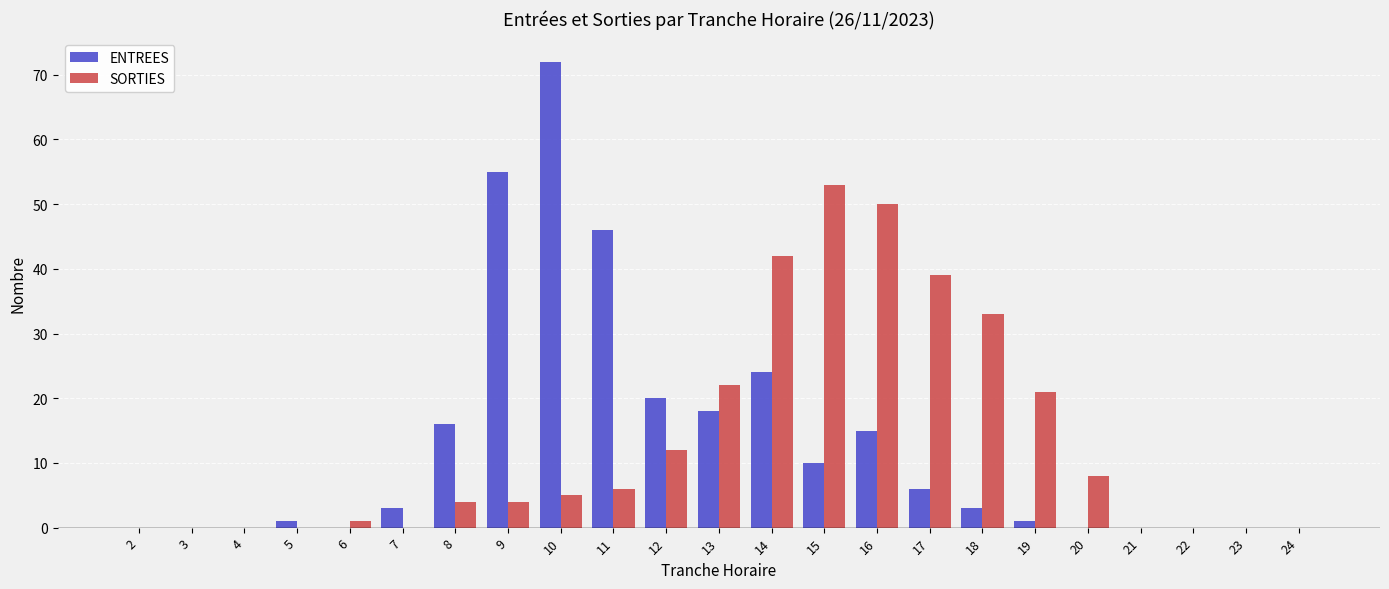

Reading left to right, what are all the values shown in this chart?

ENTREES: 2=0	3=0	4=0	5=1	6=0	7=3	8=16	9=55	10=72	11=46	12=20	13=18	14=24	15=10	16=15	17=6	18=3	19=1	20=0	21=0	22=0	23=0	24=0
SORTIES: 2=0	3=0	4=0	5=0	6=1	7=0	8=4	9=4	10=5	11=6	12=12	13=22	14=42	15=53	16=50	17=39	18=33	19=21	20=8	21=0	22=0	23=0	24=0